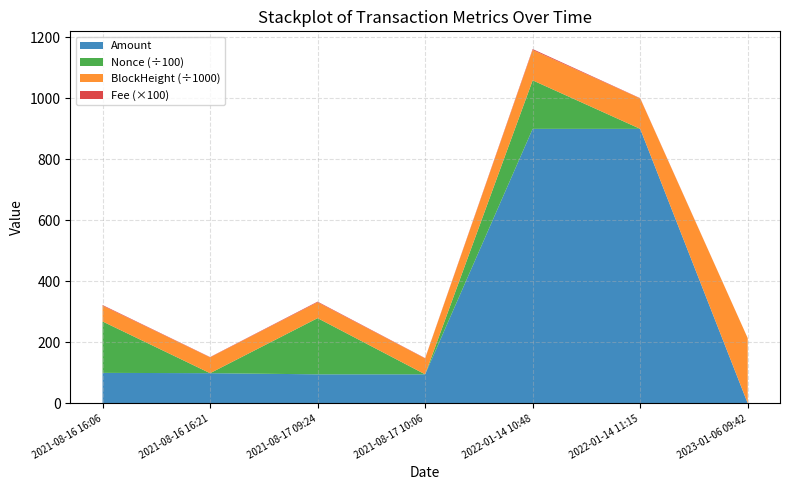

Reading left to right, transcribe all the data shown in this chart.

Amount: 2021-08-16 16:06=100.0	2021-08-16 16:21=99.0	2021-08-17 09:24=95.2	2021-08-17 10:06=95.2	2022-01-14 10:48=900.0	2022-01-14 11:15=900.0	2023-01-06 09:42=0.0
Fee: 2021-08-16 16:06=0.0	2021-08-16 16:21=0.0	2021-08-17 09:24=0.0	2021-08-17 10:06=0.0	2022-01-14 10:48=0.0	2022-01-14 11:15=0.0	2023-01-06 09:42=0.0
BlockHeight_scaled: 2021-08-16 16:06=51861.0	2021-08-16 16:21=51865.0	2021-08-17 09:24=52094.0	2021-08-17 10:06=52100.0	2022-01-14 10:48=99561.0	2022-01-14 11:15=99567.0	2023-01-06 09:42=213713.0
Nonce: 2021-08-16 16:06=16859.0	2021-08-16 16:21=0.0	2021-08-17 09:24=18422.0	2021-08-17 10:06=1.0	2022-01-14 10:48=15905.0	2022-01-14 11:15=2.0	2023-01-06 09:42=3.0